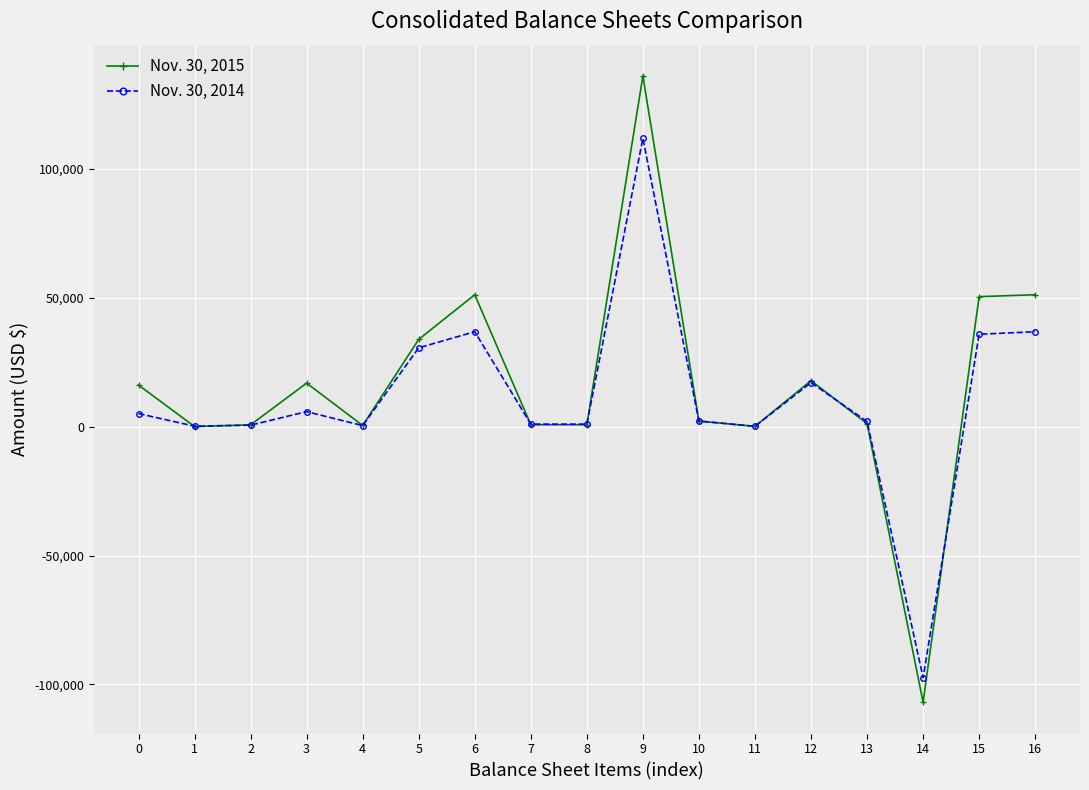

The value of Nov. 30, 2014 at 6 is 15964. True or false?

False